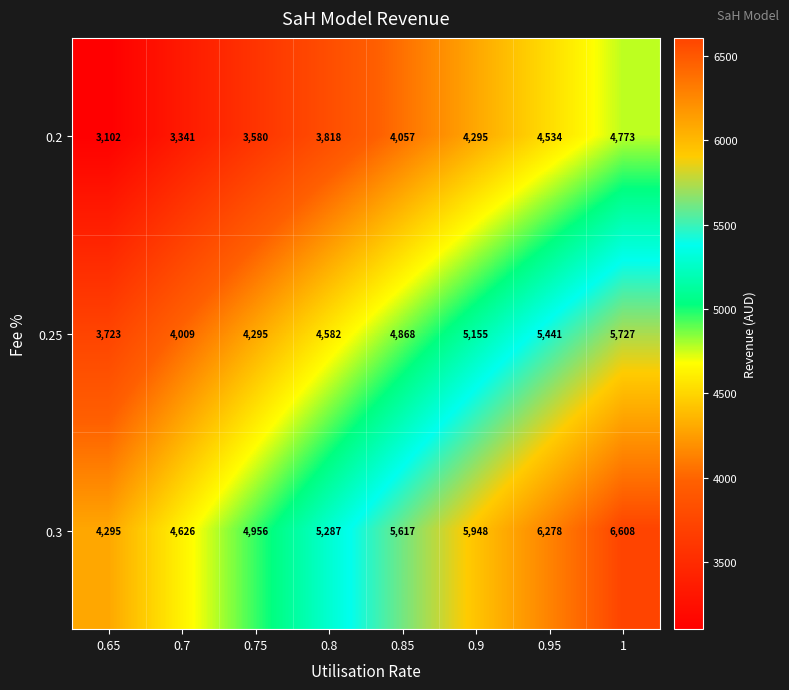

Which series has the largest total across all categories?

0.3